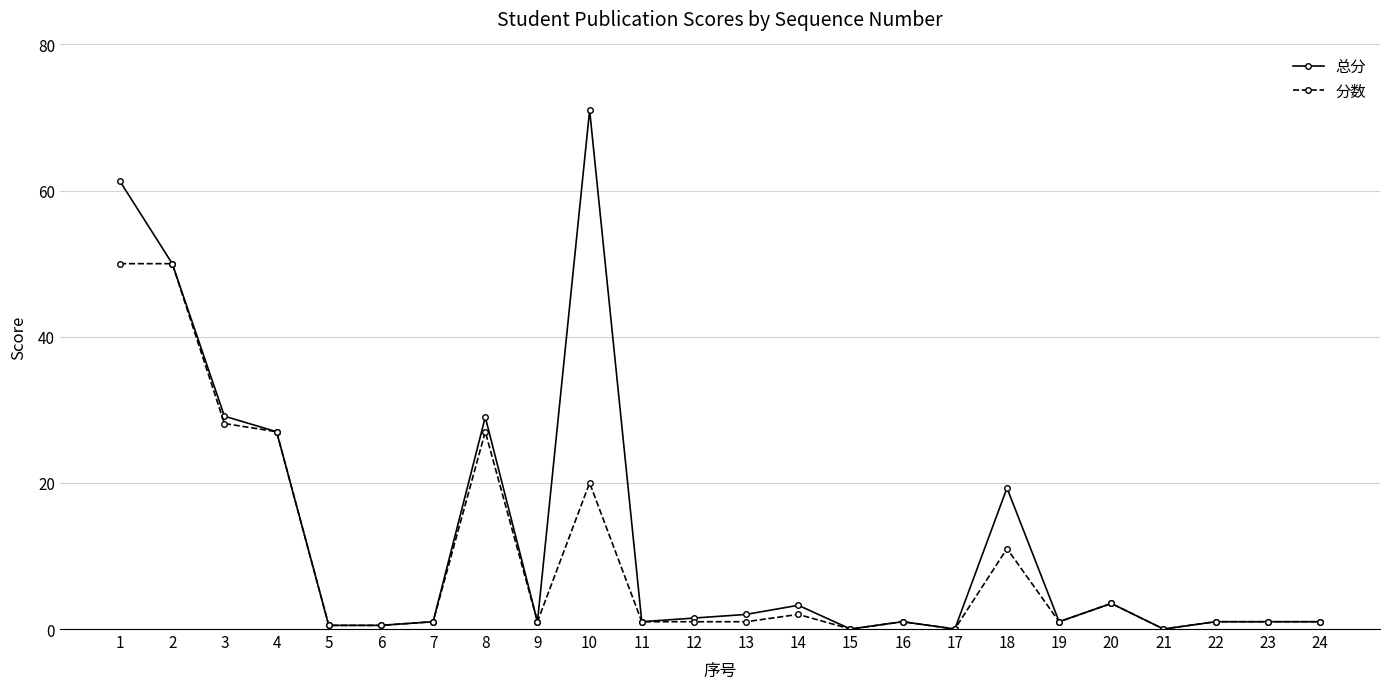

True or false: 总分 has a value of 41.8 at 21.

False